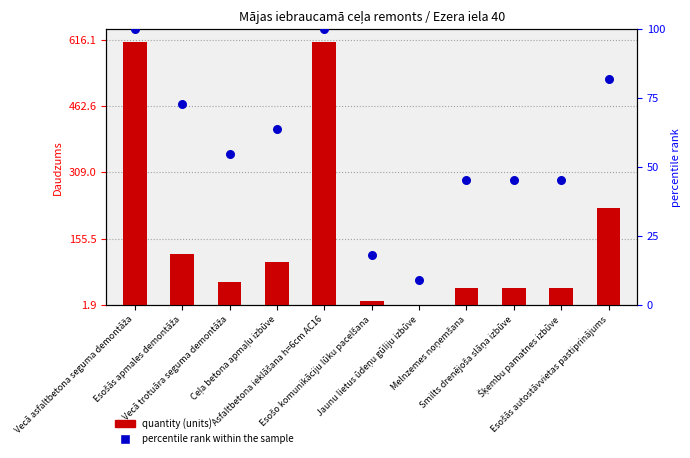

Which series has the widest spread of Y values?

quantity (units)